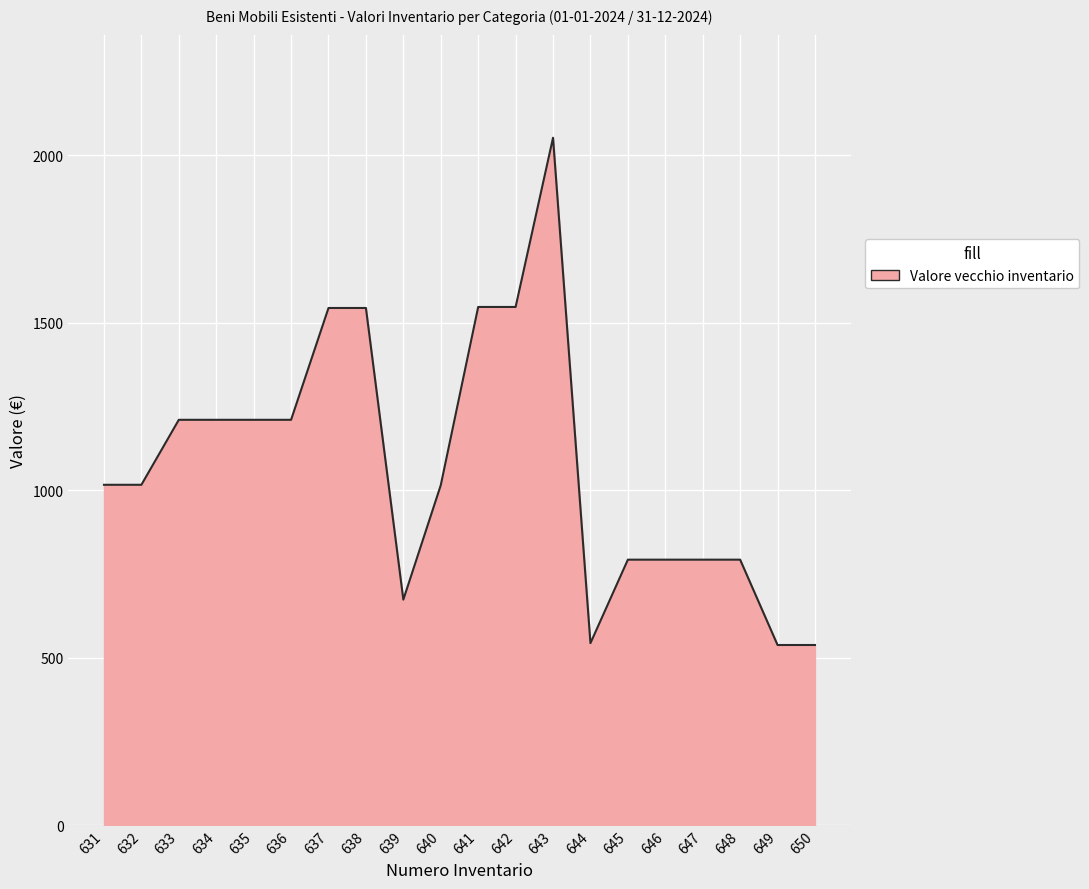

What is the ratio of the value at 632 to the value at 631?

1.0